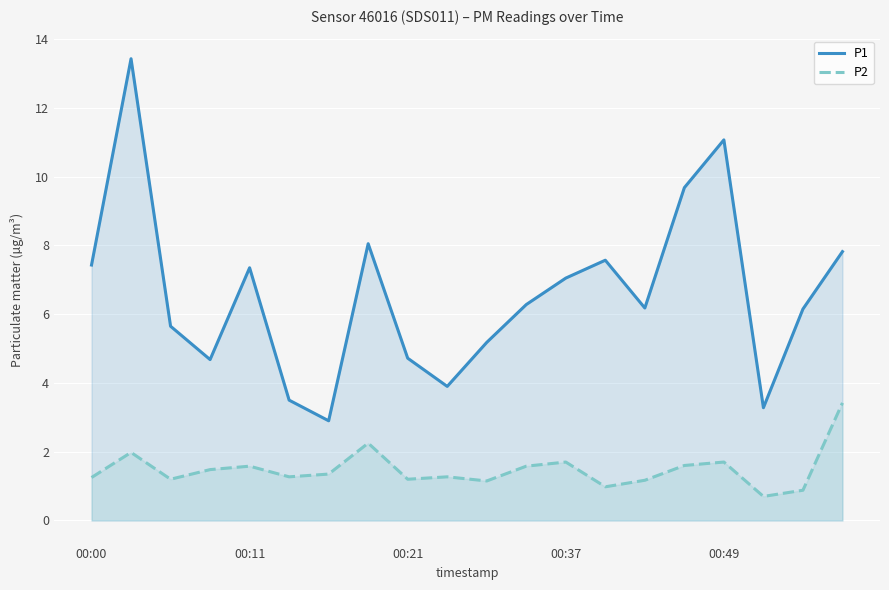

What is the value of the P1 point at the 1st from the left?

7.4